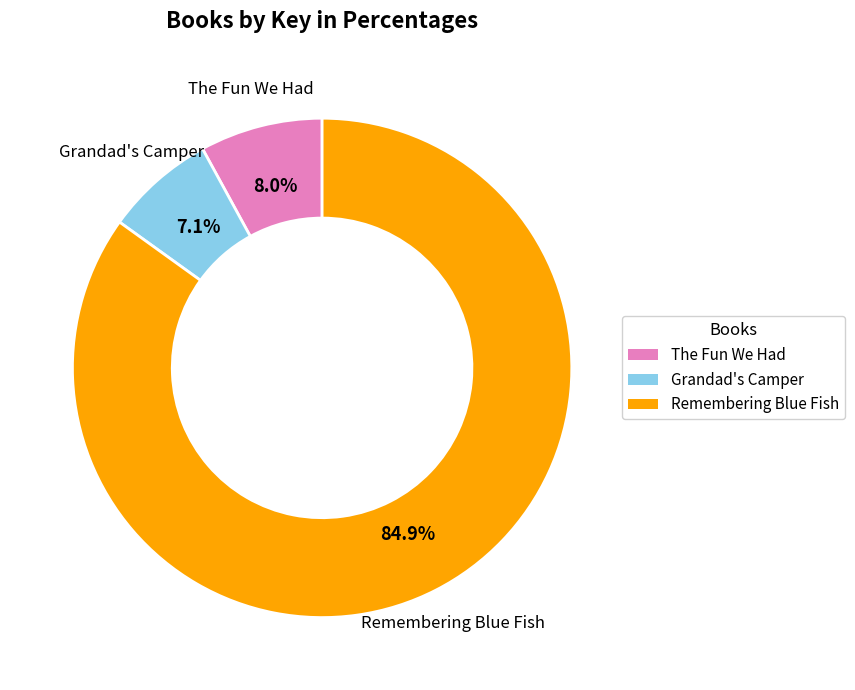

Which category accounts for the majority?

Remembering Blue Fish